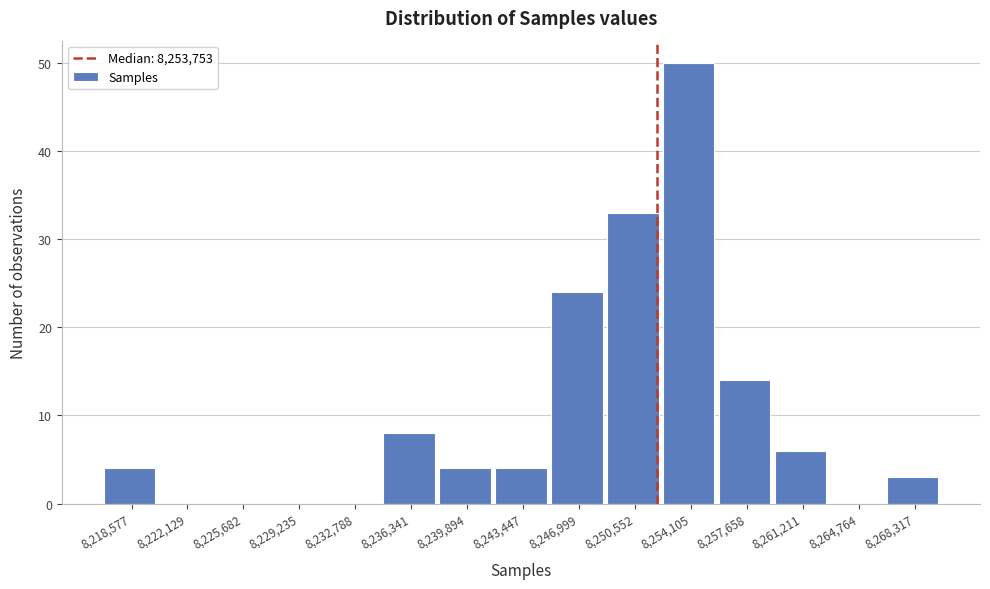

Reading left to right, transcribe all the data shown in this chart.

8,218,577=4	8,222,129=0	8,225,682=0	8,229,235=0	8,232,788=0	8,236,341=8	8,239,894=4	8,243,447=4	8,246,999=24	8,250,552=33	8,254,105=50	8,257,658=14	8,261,211=6	8,264,764=0	8,268,317=3